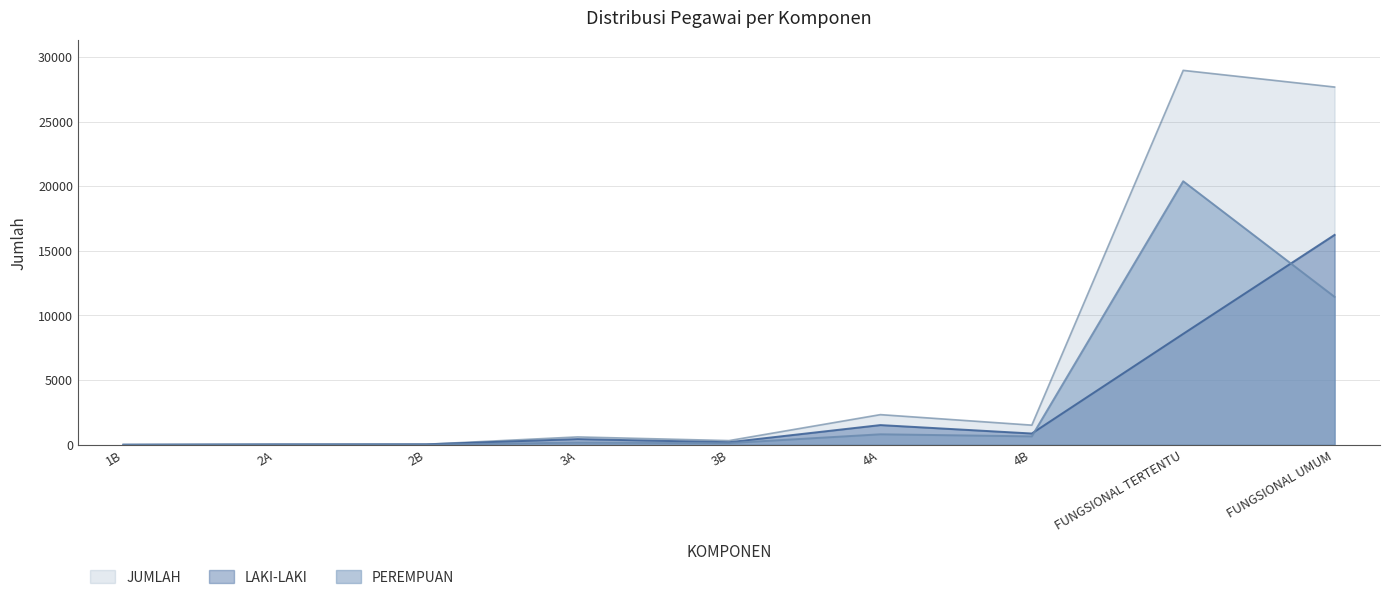

Reading left to right, transcribe all the data shown in this chart.

LAKI-LAKI: 1B=1	2A=22	2B=31	3A=437	3B=193	4A=1521	4B=869	FUNGSIONAL TERTENTU=8577	FUNGSIONAL UMUM=16234
PEREMPUAN: 1B=0	2A=9	2B=8	3A=168	3B=127	4A=809	4B=648	FUNGSIONAL TERTENTU=20383	FUNGSIONAL UMUM=11437
JUMLAH: 1B=1	2A=31	2B=39	3A=605	3B=320	4A=2330	4B=1517	FUNGSIONAL TERTENTU=28960	FUNGSIONAL UMUM=27671